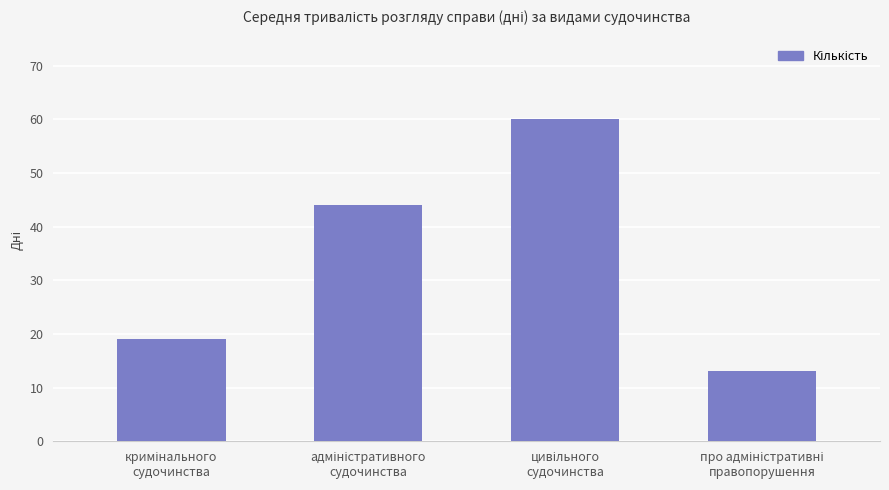

What is the greatest value displayed?

60